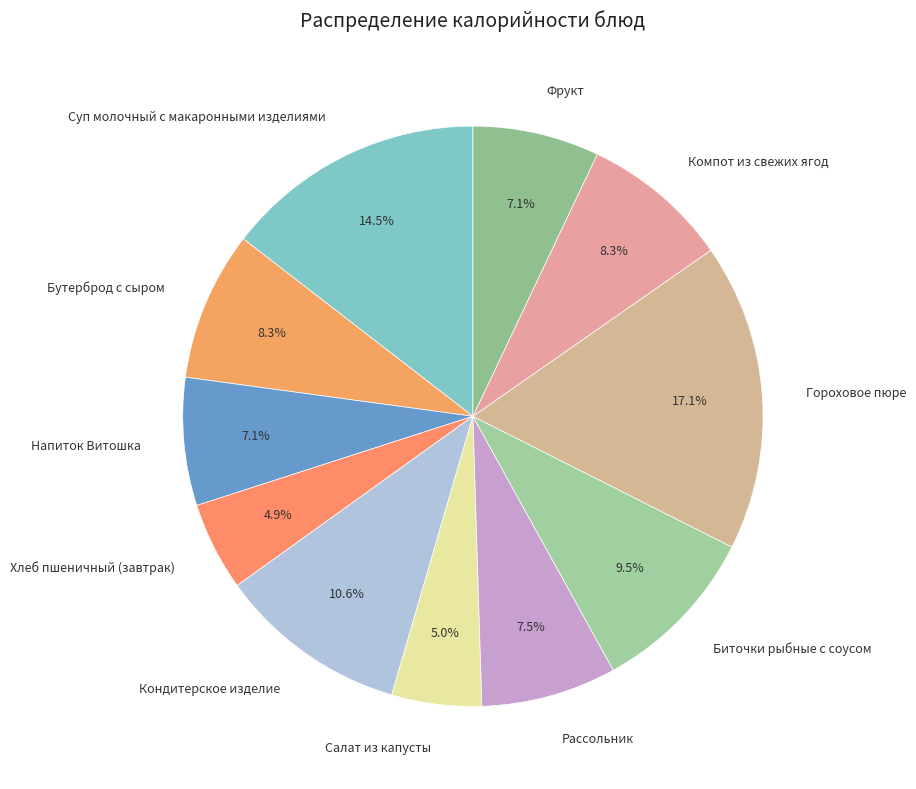

Which slice is the largest?

Гороховое пюре